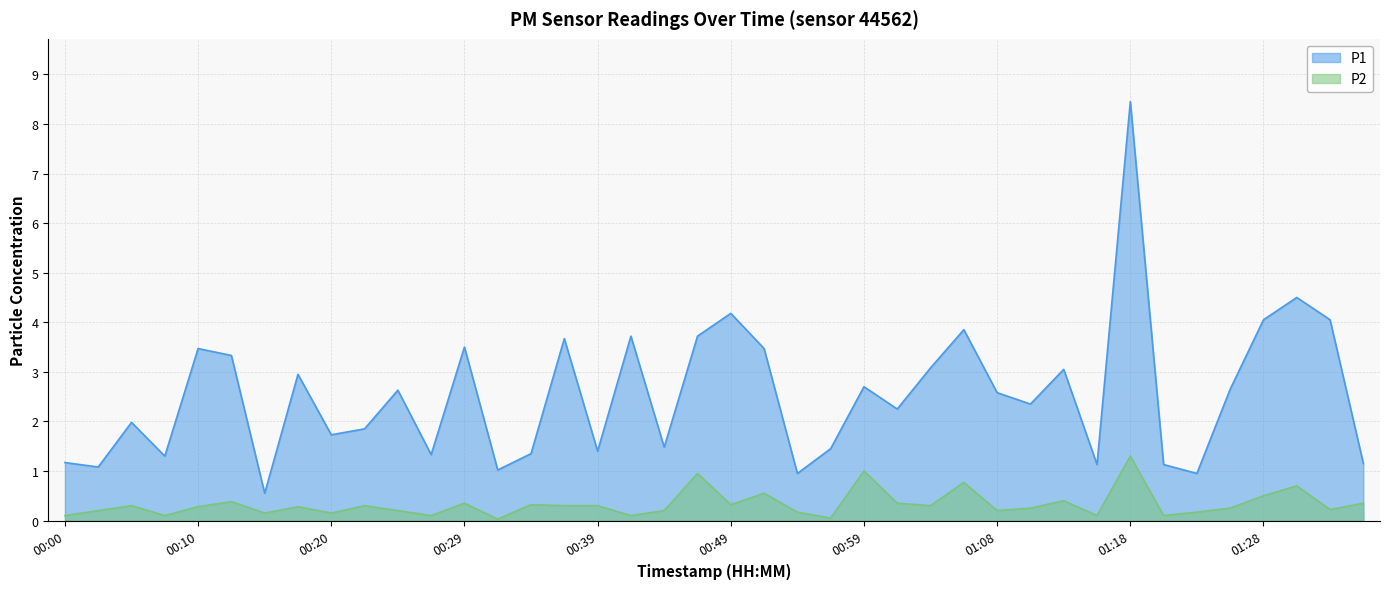

Where is the first local maximum for P2?

00:05